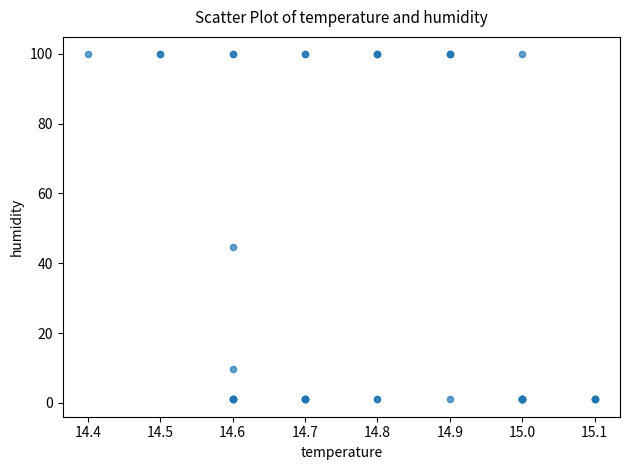

What Y value in the scatter plot is closest to 50?

44.6